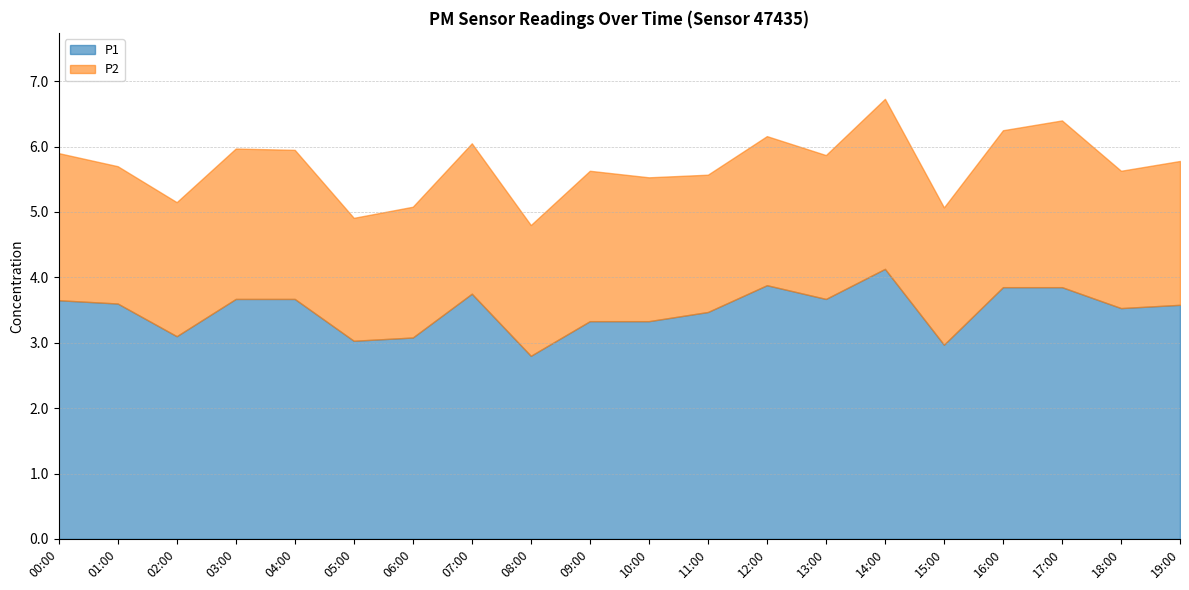

True or false: P2 and P1 intersect in this chart.

False